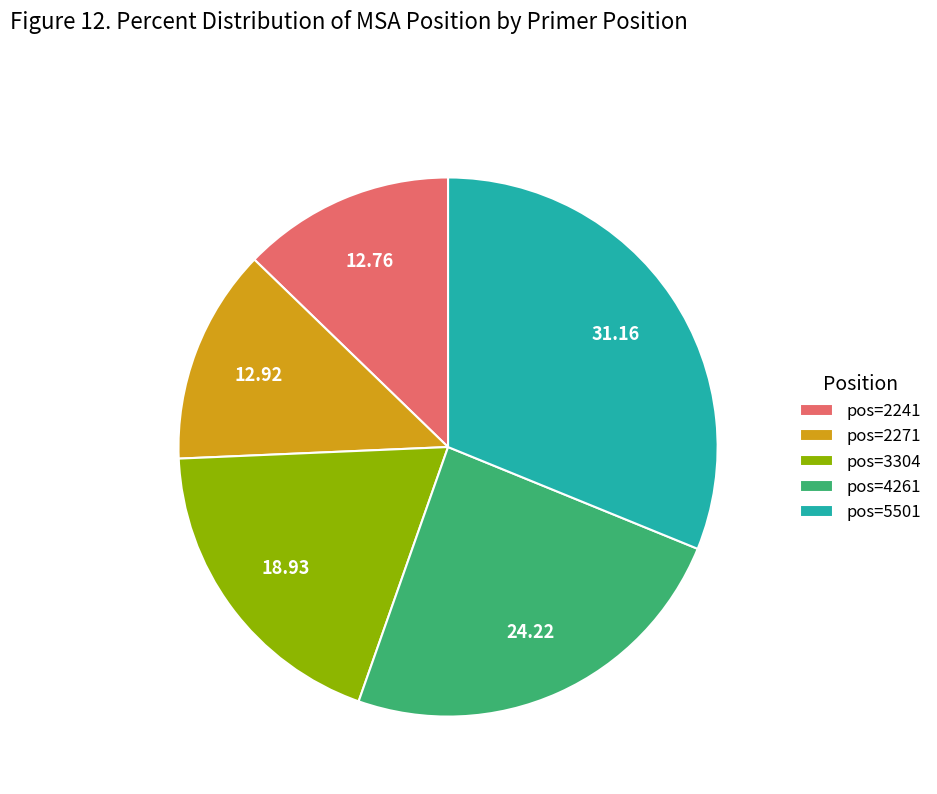

Is the sum of pos=2271 and pos=5501 greater than half?

No